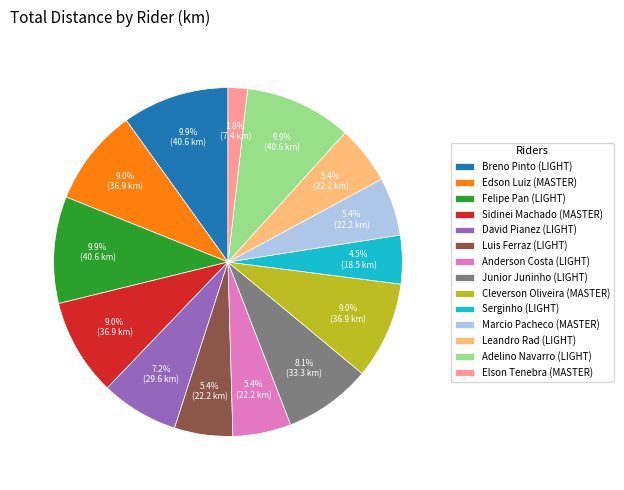

Combined, do Sidinei Machado (MASTER) and Junior Juninho (LIGHT) account for over 50%?

No